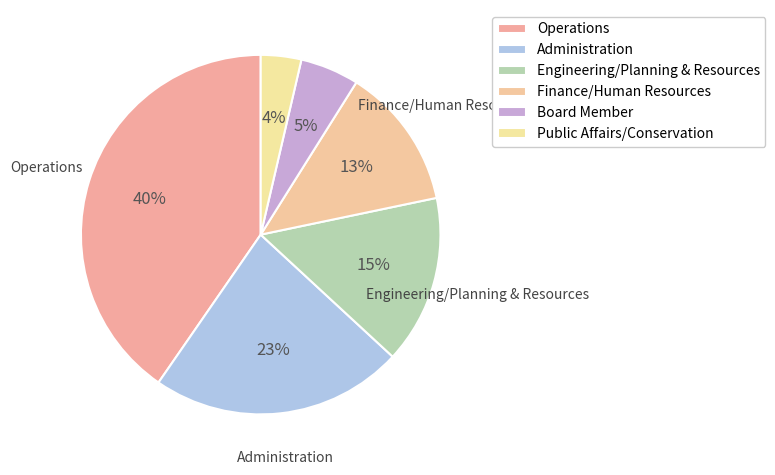

To the nearest percent, what is the combined percentage of Administration and Engineering/Planning & Resources?

38%